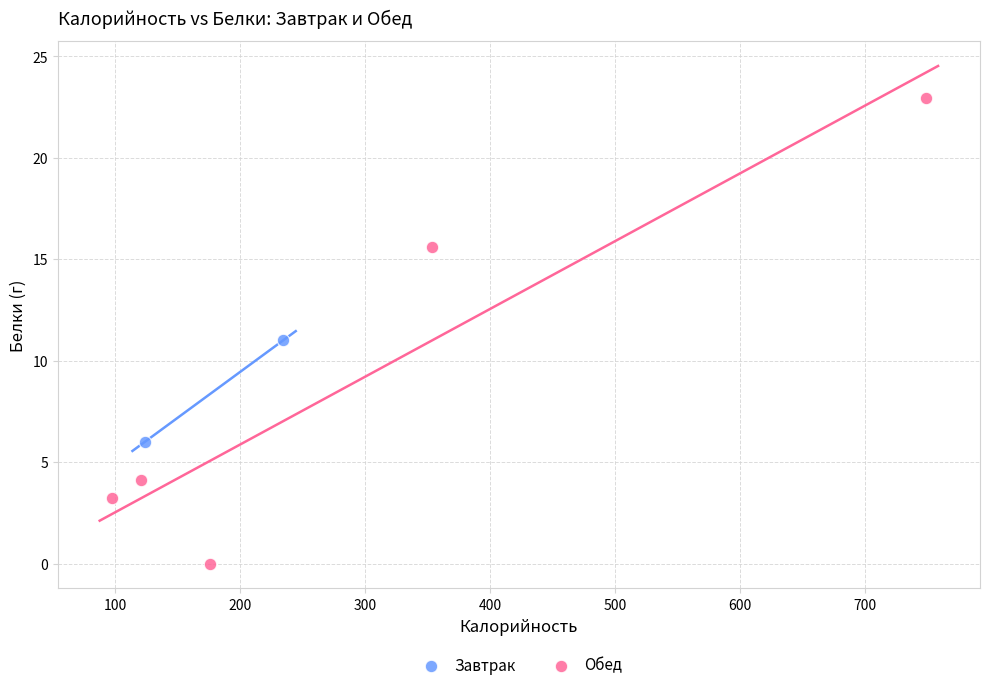

What are all the series names shown in the legend?

Завтрак, Обед